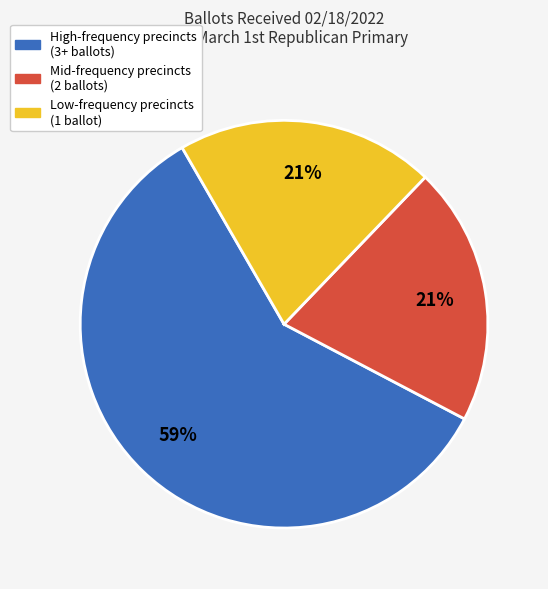

To the nearest percent, what is the average slice percentage?

33%